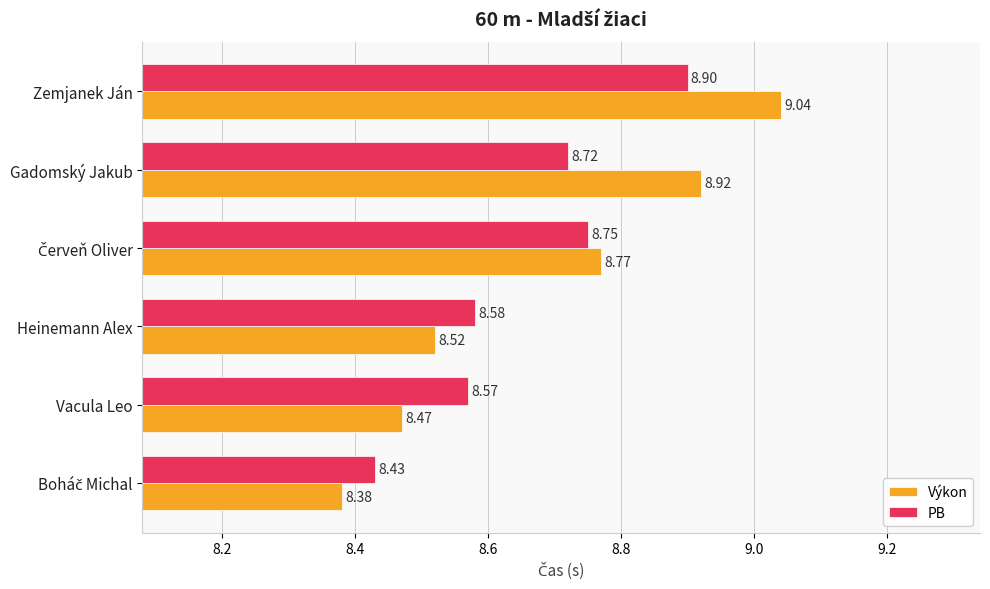

What is the average value of the PB series?

8.7